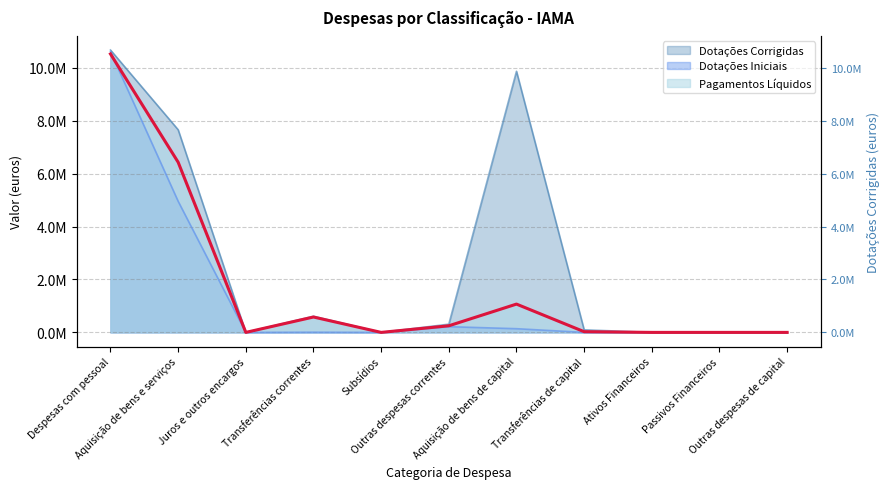

What is the sum of all Dotações Corrigidas values?

29220695.0